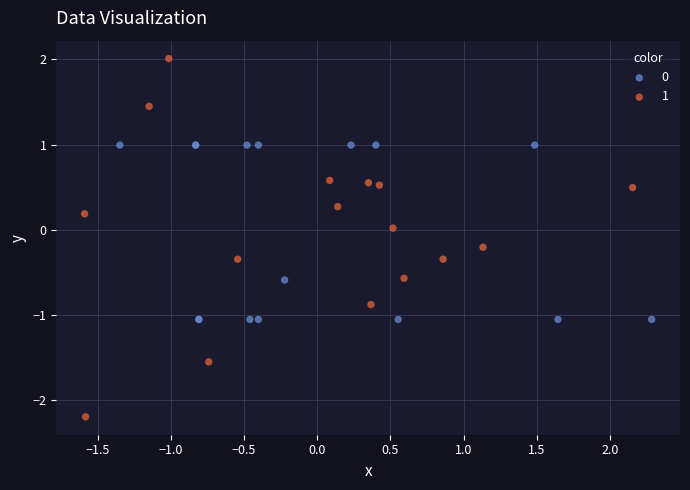

Which series contains the highest Y value?

1